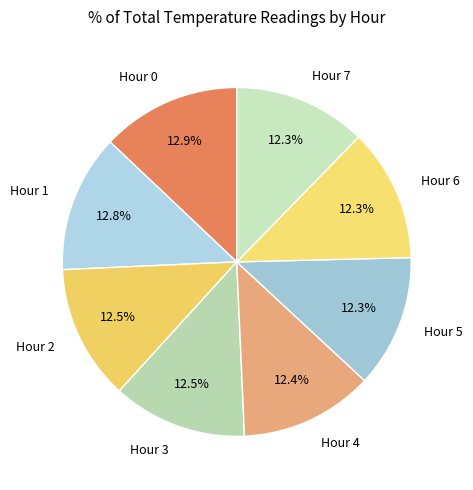

How many segments does this pie chart have?

8